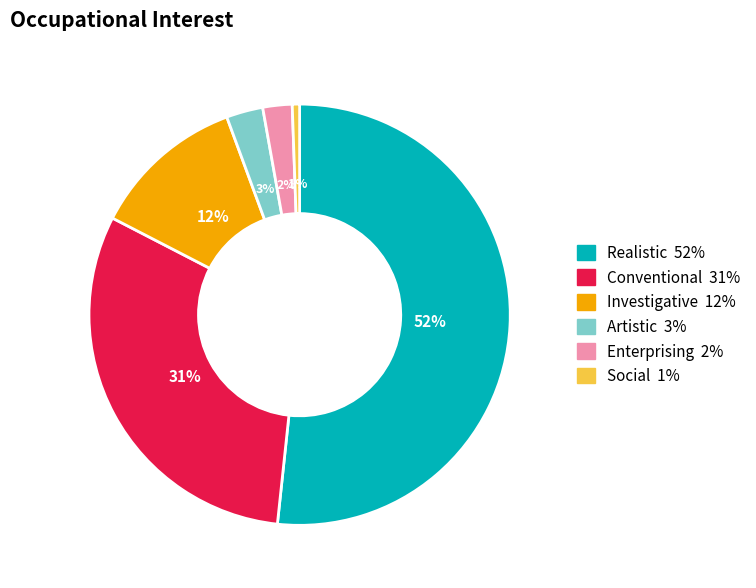

Is there any slice that represents more than half of the pie?

Yes